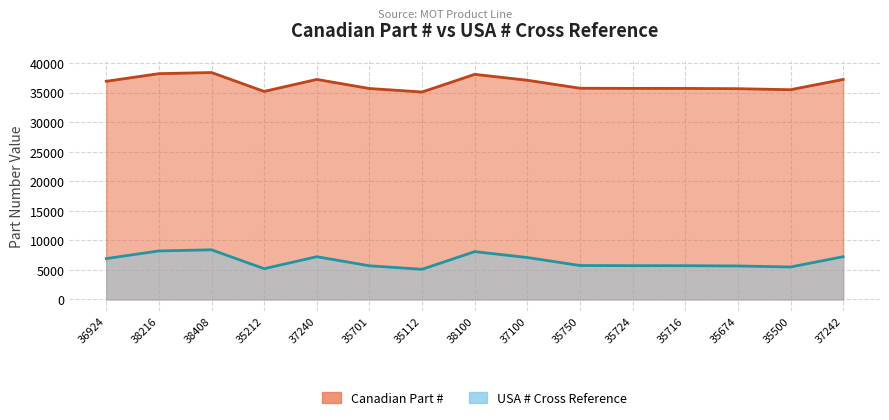

What is the average value of the USA # Cross Reference series?

6508